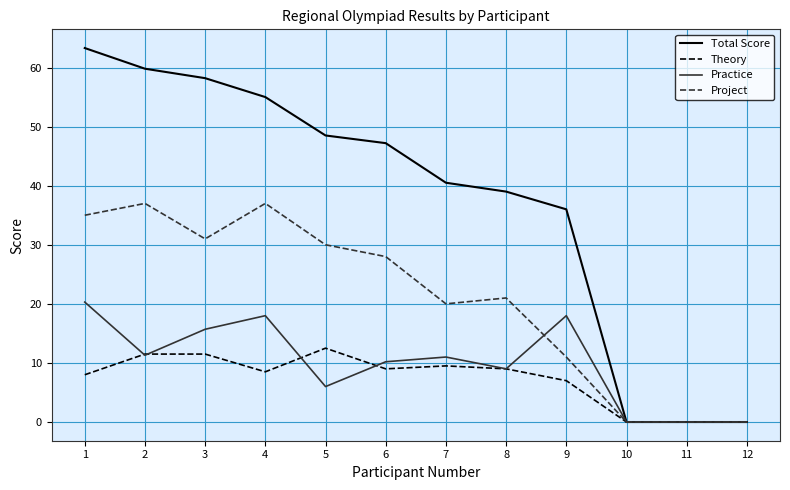

Between which two adjacent categories do Practice and Project first intersect?

8 and 9